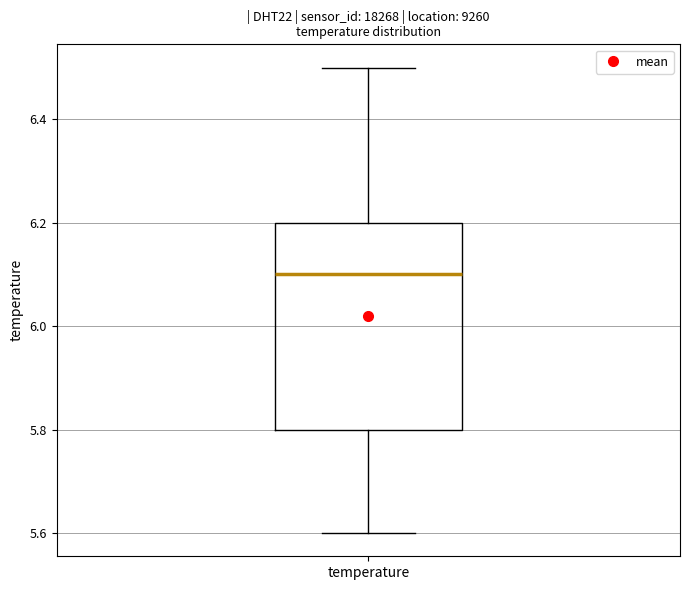

Read this box plot against the y-axis: the position of the median line, the range covered by the box, and the ends of both whiskers. The values are not printed on the chart, so give them approximately, as read against the axis.

median 6.1, box 5.8 to 6.2, whiskers 5.6 to 6.5